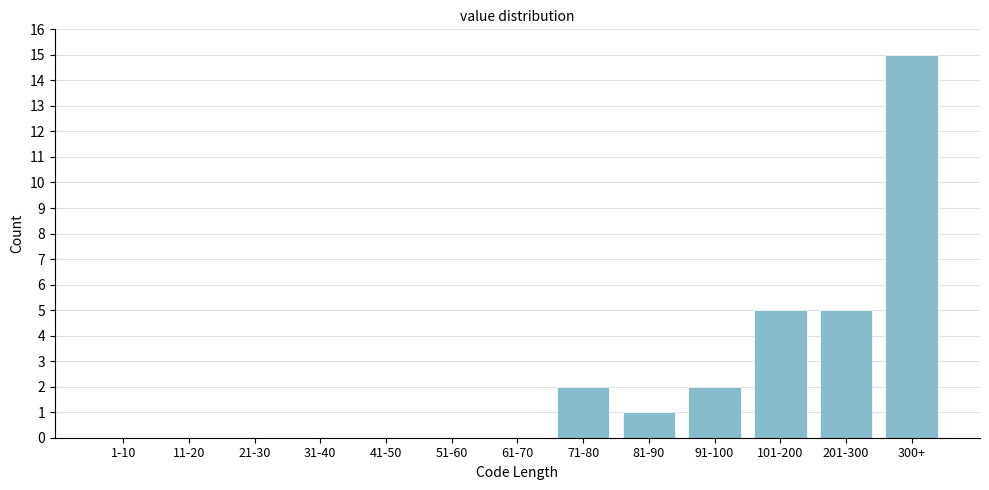

Reading left to right, extract all data points from this chart.

1-10=0	11-20=0	21-30=0	31-40=0	41-50=0	51-60=0	61-70=0	71-80=2	81-90=1	91-100=2	101-200=5	201-300=5	300+=15